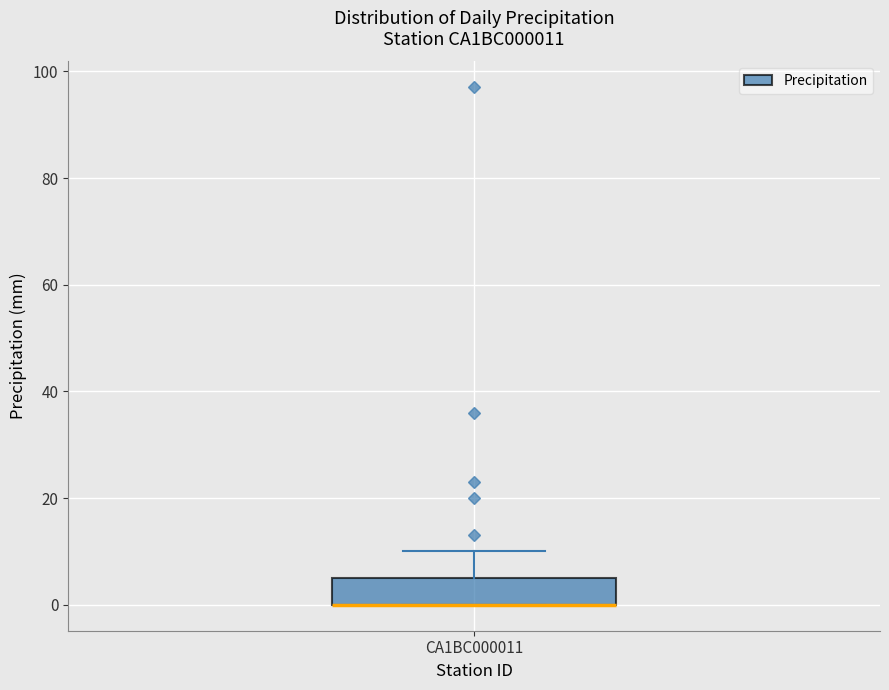

Read this box plot against the y-axis: the position of the median line, the range covered by the box, and the ends of both whiskers. The values are not printed on the chart, so give them approximately, as read against the axis.

median 0 (drawn on the box's lower edge), box 0 to 6, whiskers 0 to 10